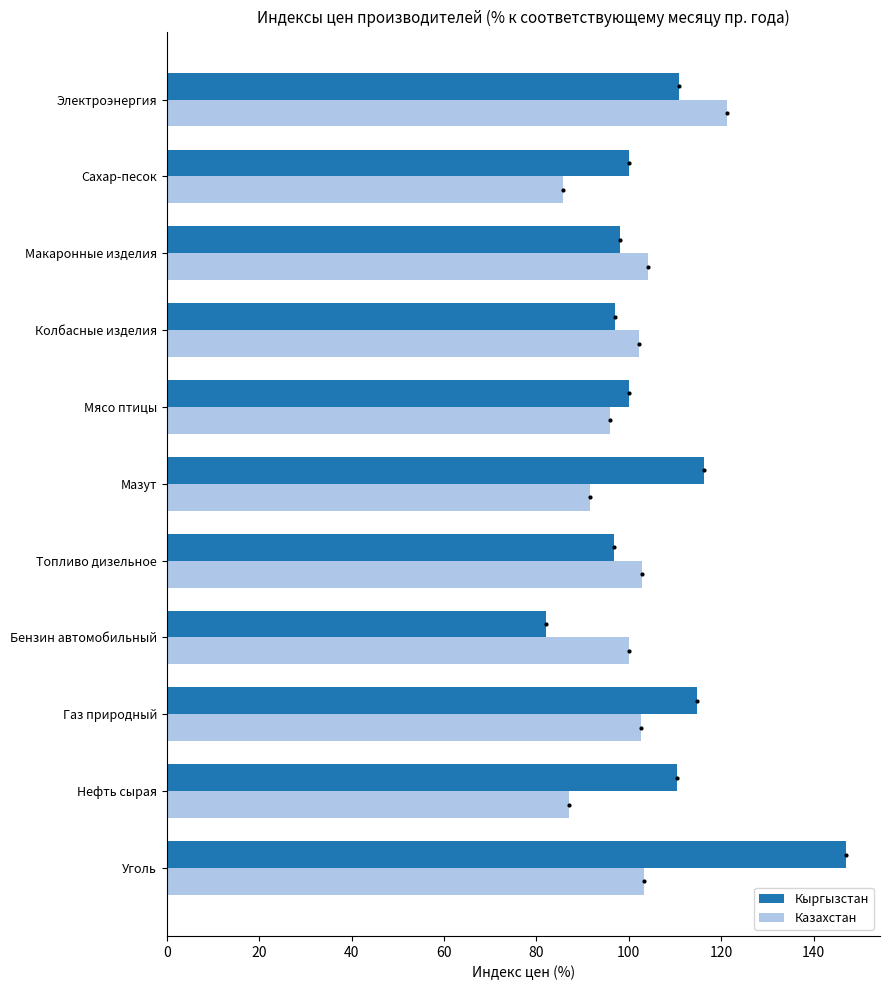

Rank the series by their average value, from lowest to highest.

Казахстан, Кыргызстан